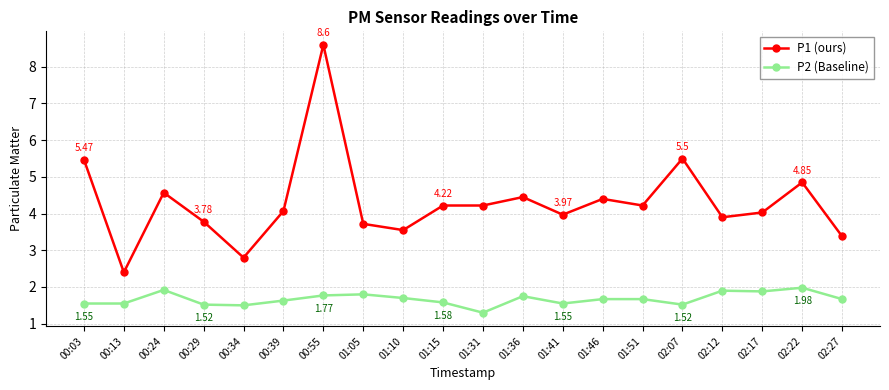

Rank the series by their average value, from lowest to highest.

P2 (Baseline), P1 (ours)